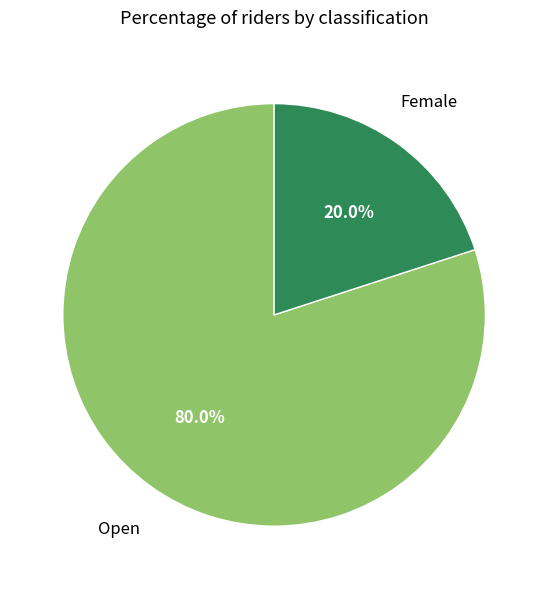

How many slices are in this pie chart?

2